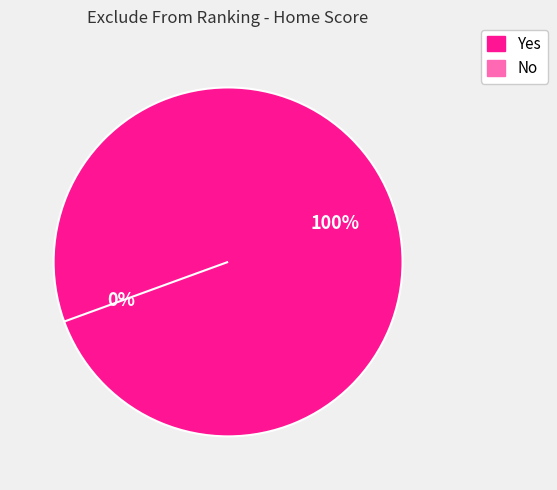

The Yes slice represents 100% of the pie. True or false?

True